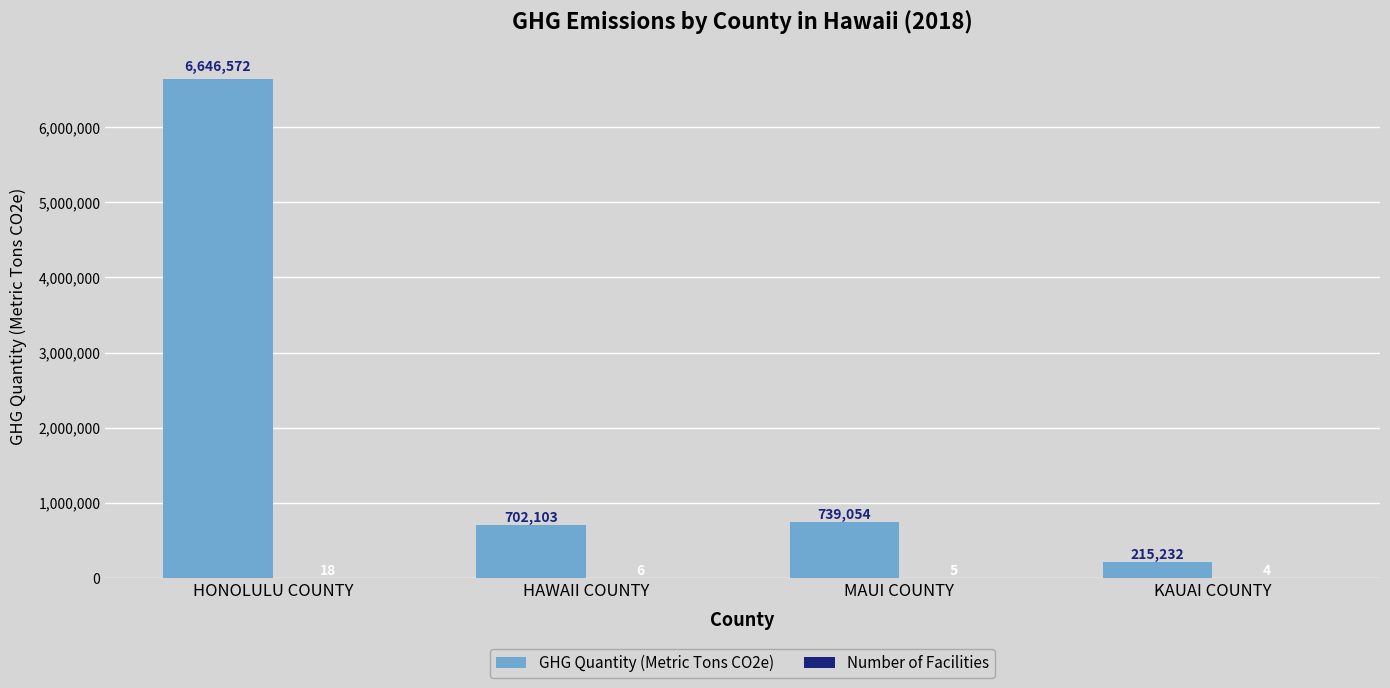

The value of GHG Quantity (Metric Tons CO2e) at HAWAII COUNTY is 234253. True or false?

False